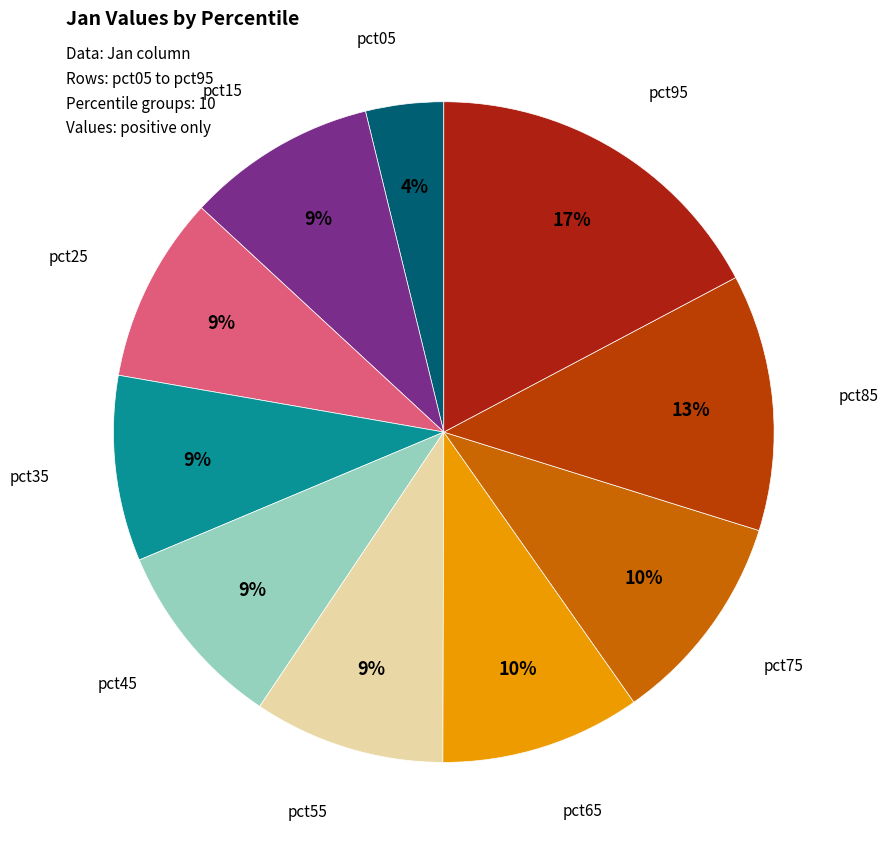

To the nearest percent, what is the average slice percentage?

10%